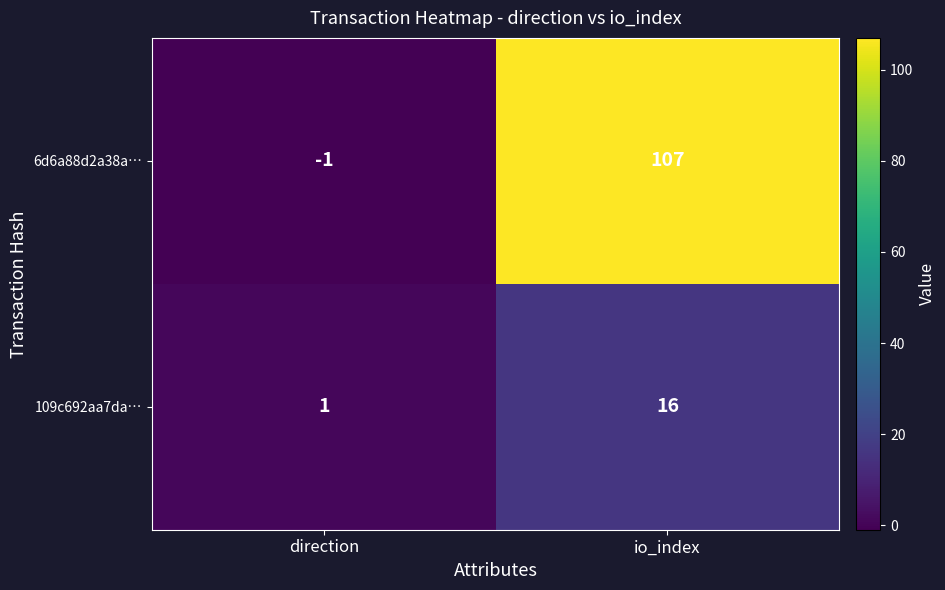

What is the total value across all series at io_index?

123